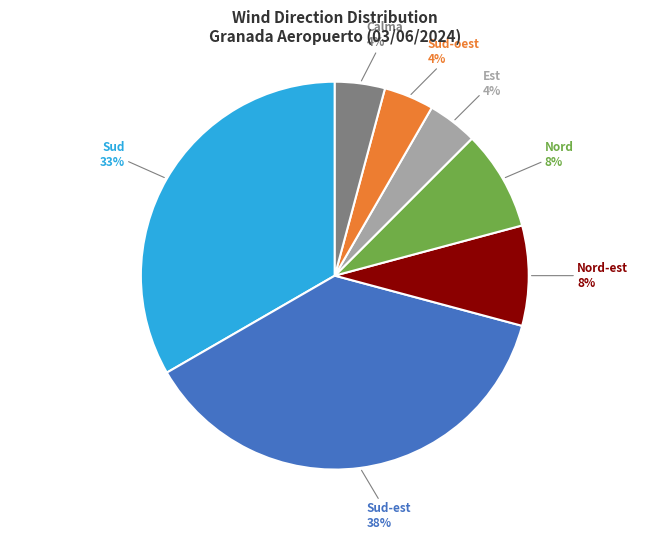

Which category has the biggest portion of the pie?

Sud-est